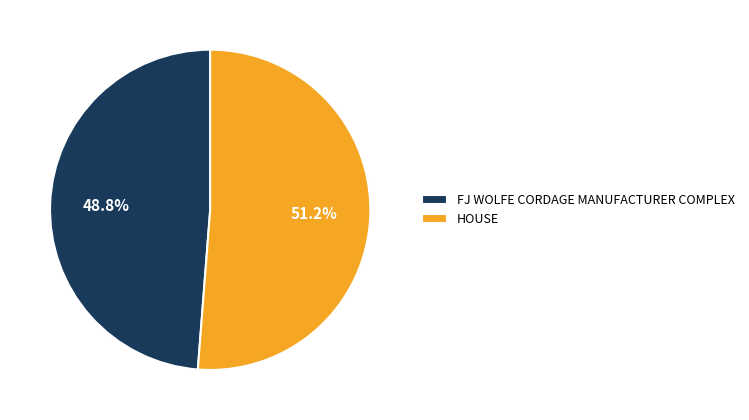

Count the number of slices in the pie.

2